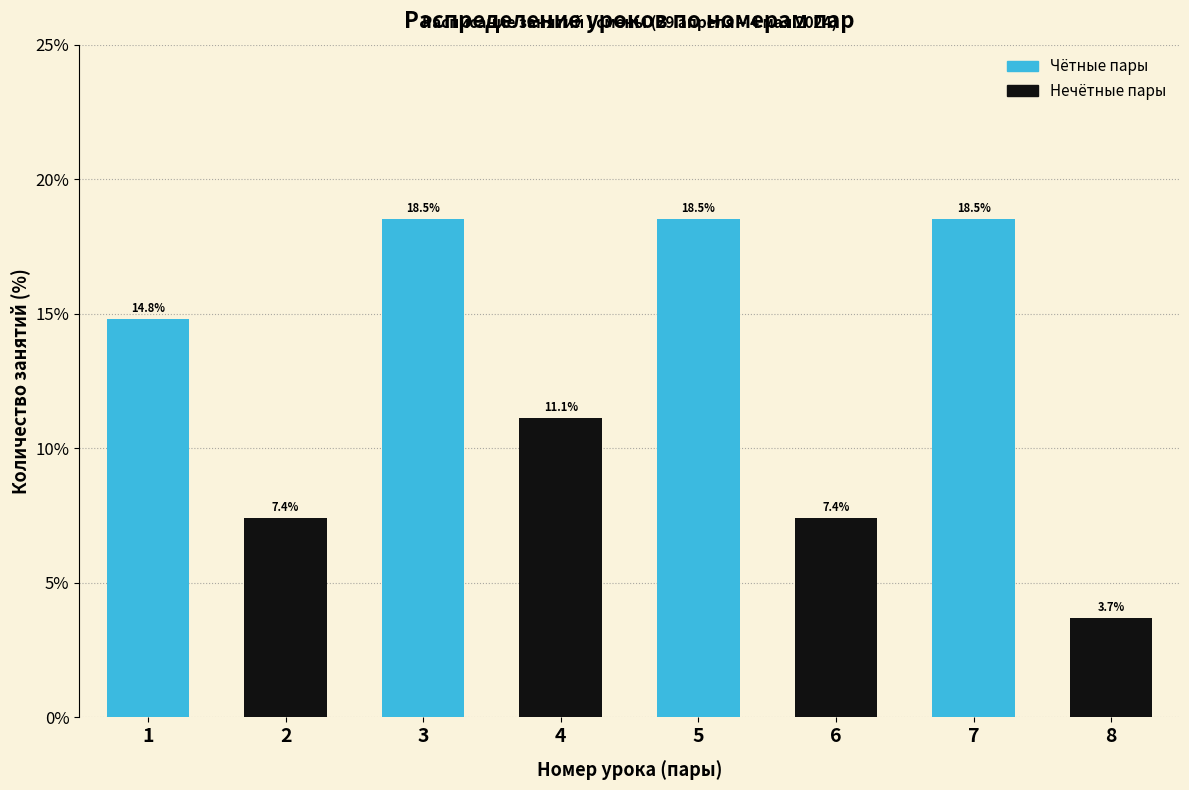

Reading left to right, transcribe all the data shown in this chart.

1=14.8	2=7.4	3=18.5	4=11.1	5=18.5	6=7.4	7=18.5	8=3.7